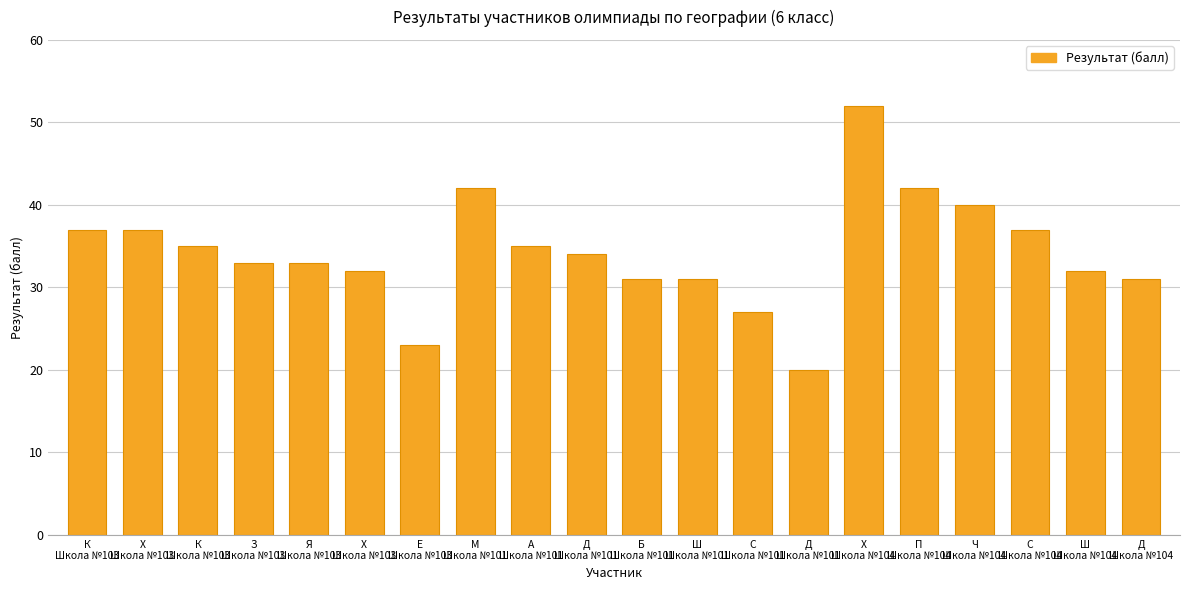

Are the bars grouped side by side (vs. stacked)?

No